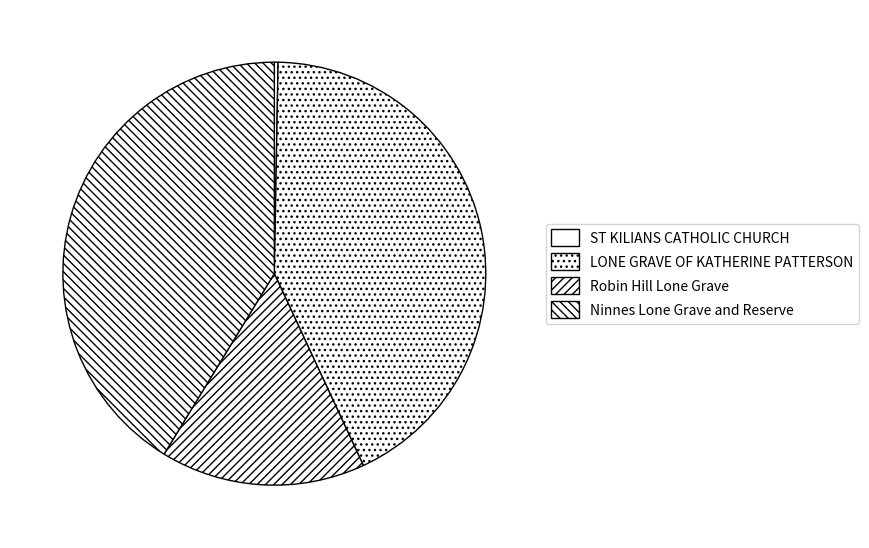

What is the smallest slice in the pie chart?

ST KILIANS CATHOLIC CHURCH